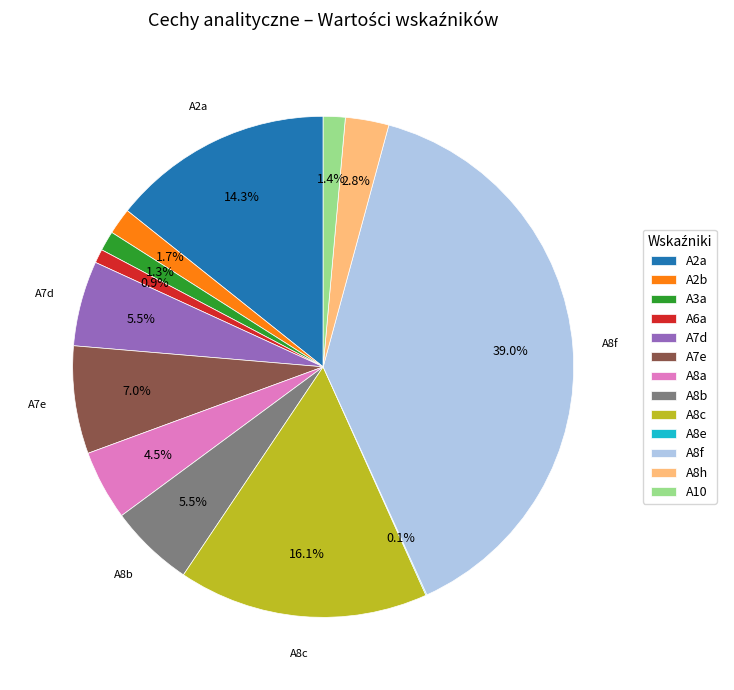

To the nearest percent, what percentage of the pie is A8h?

3%